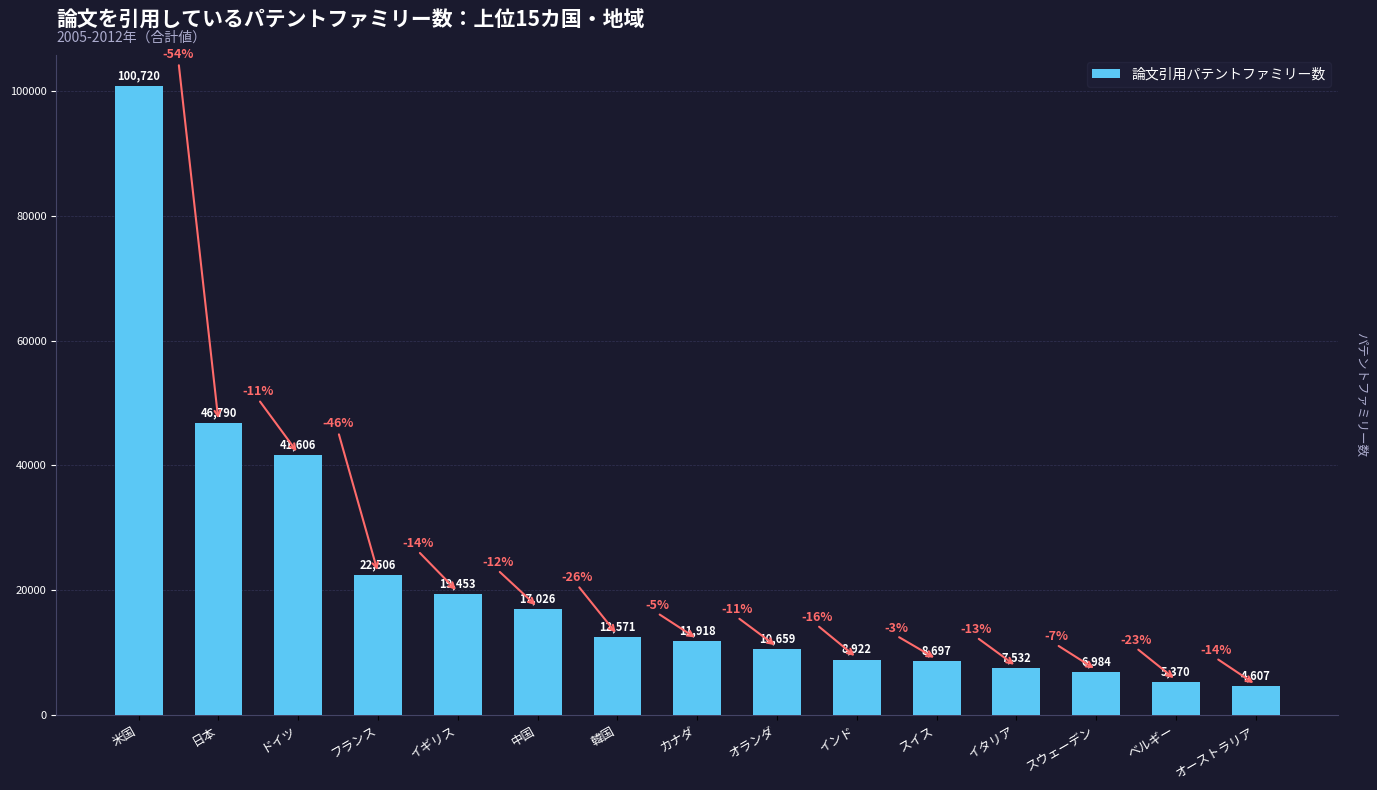

What is the difference between the maximum and second lowest values?

95350